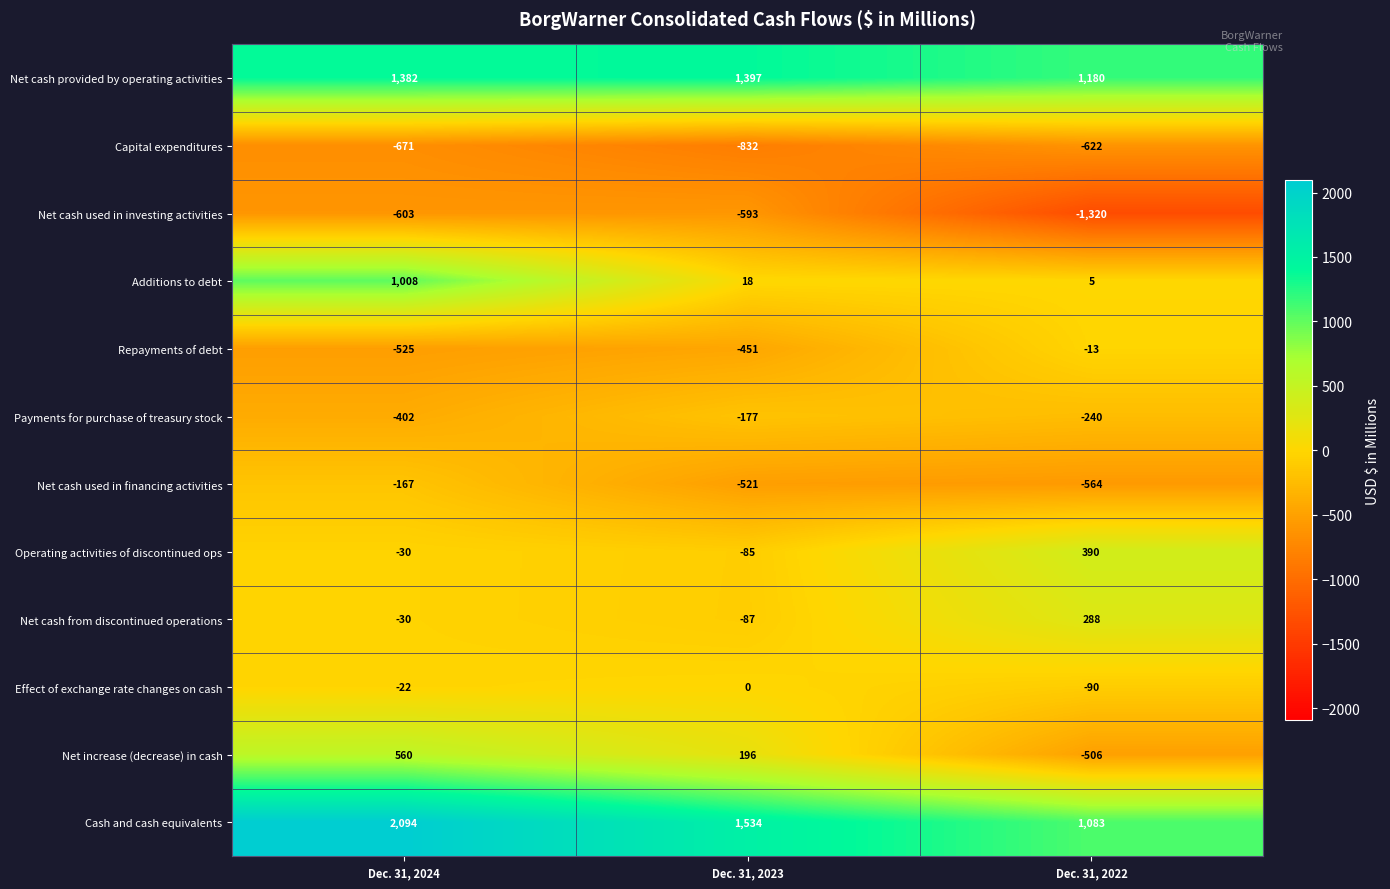

Is it true that Repayments of debt equals -451 at Dec. 31, 2023?

True